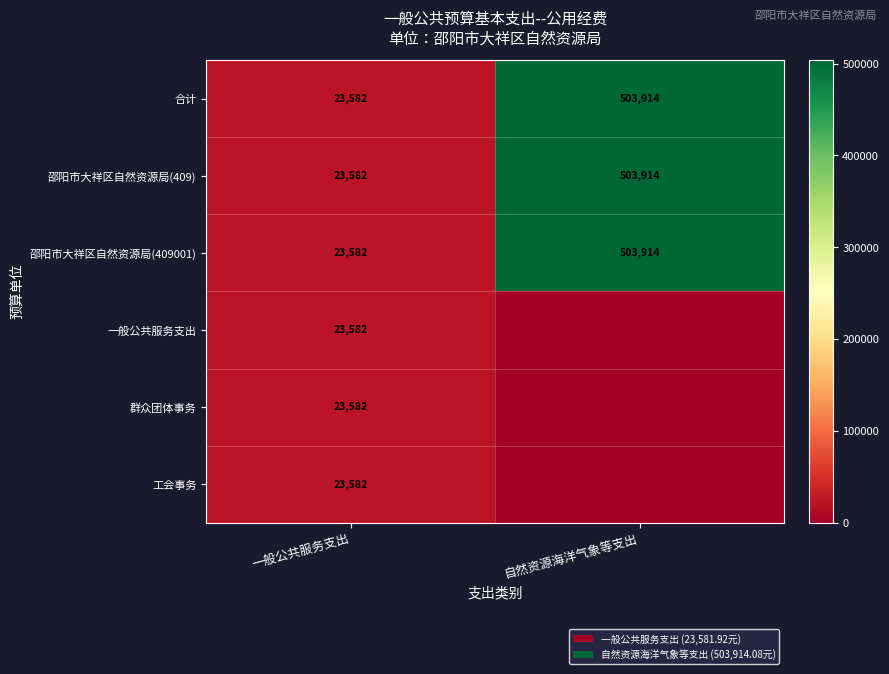

List the labels in order of 合计 value, largest first.

自然资源海洋气象等支出, 一般公共服务支出